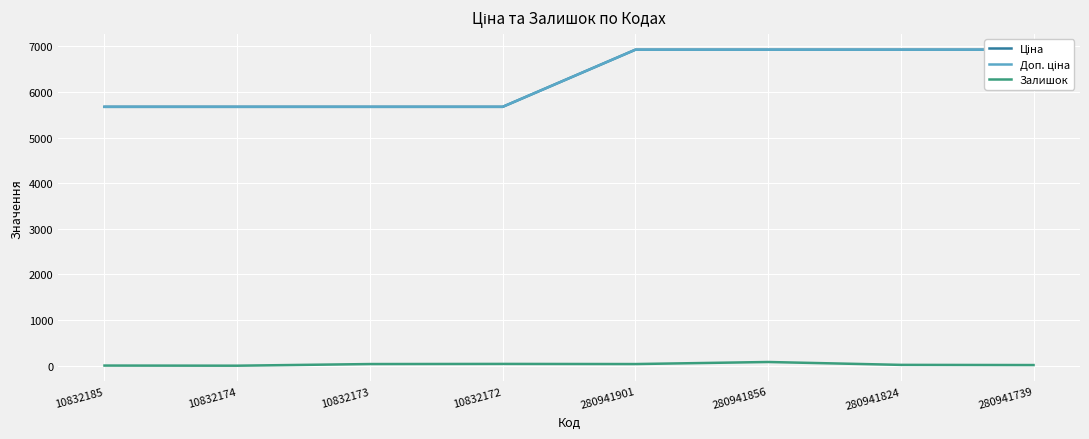

Between 10832174 and 10832173, which series saw the biggest shift?

Залишок